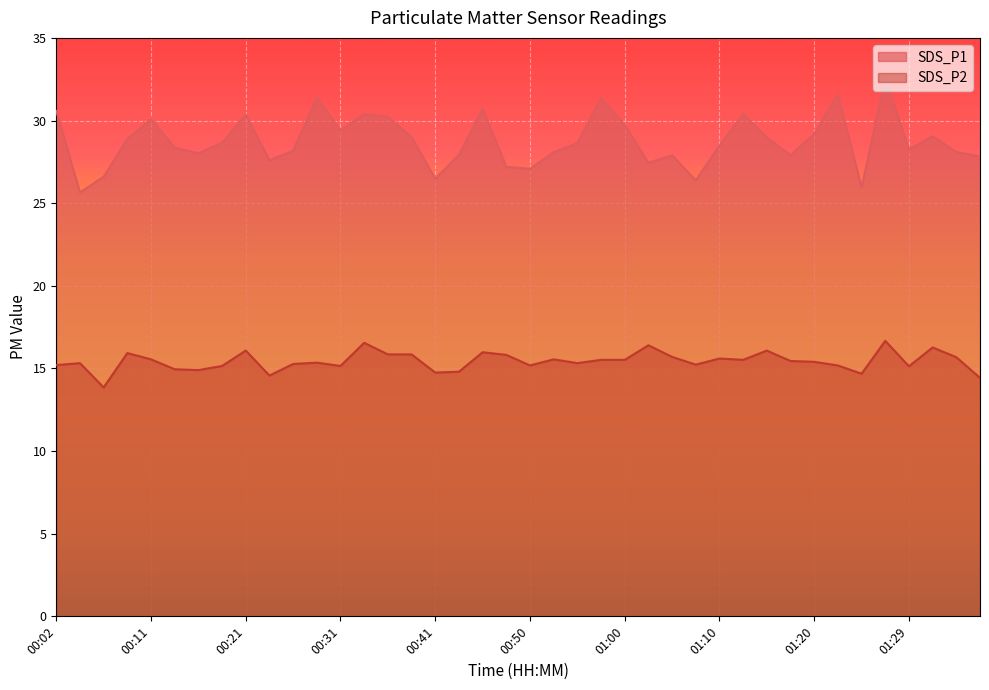

True or false: SDS_P2 and SDS_P1 intersect in this chart.

False